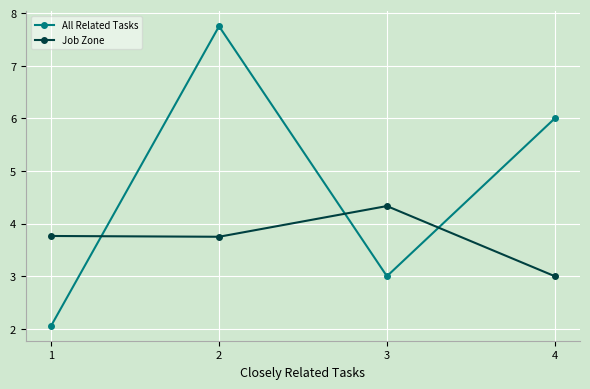

How many values in the Job Zone series exceed 3?

3